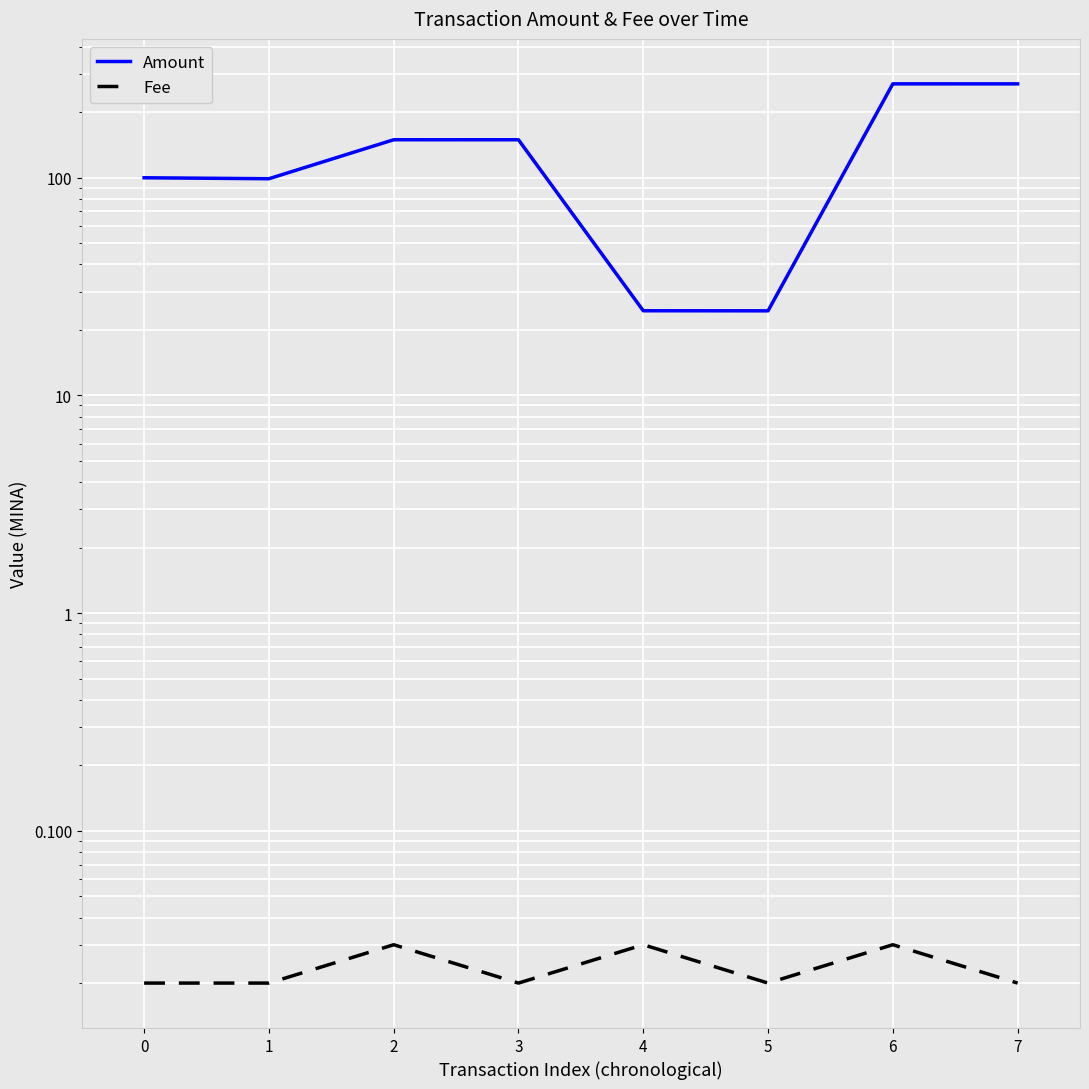

Is this an area chart (filled region under the line)?

No